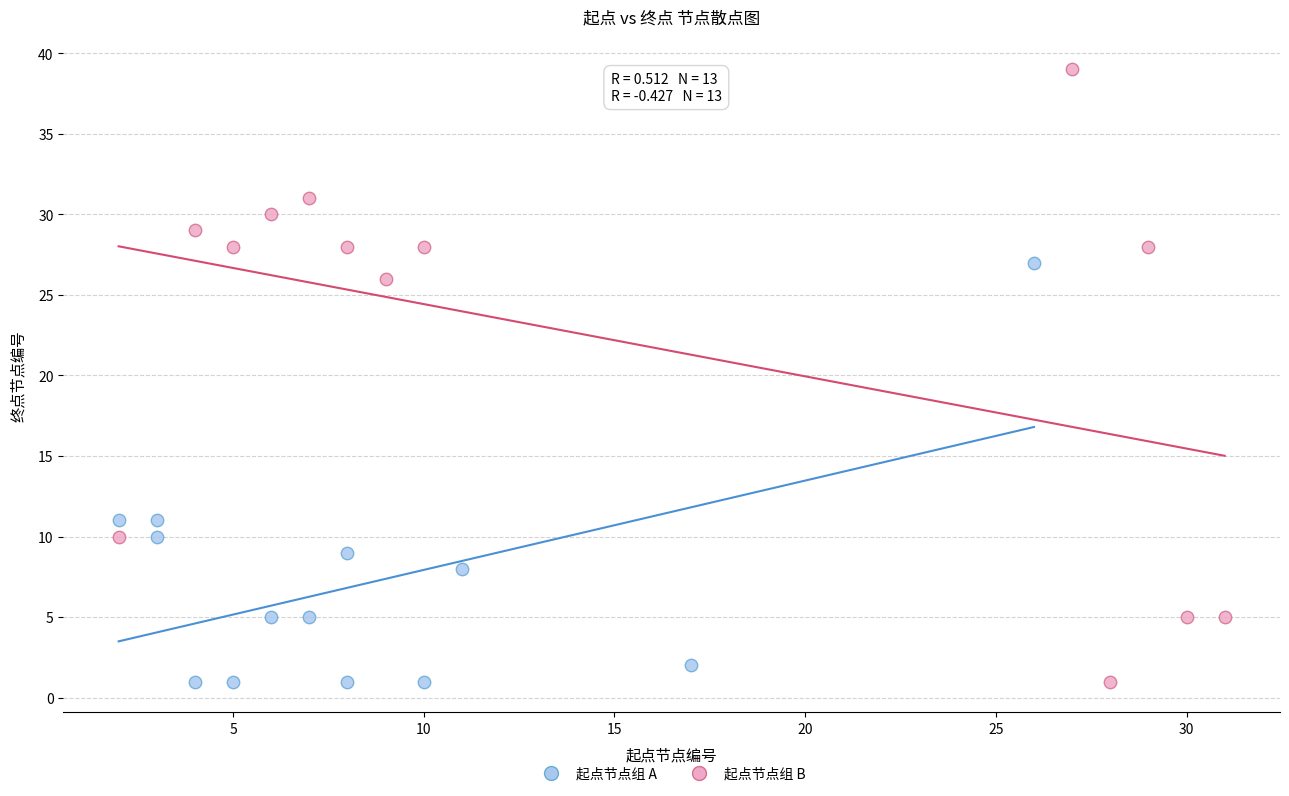

Which series has the widest spread of Y values?

起点节点组 B